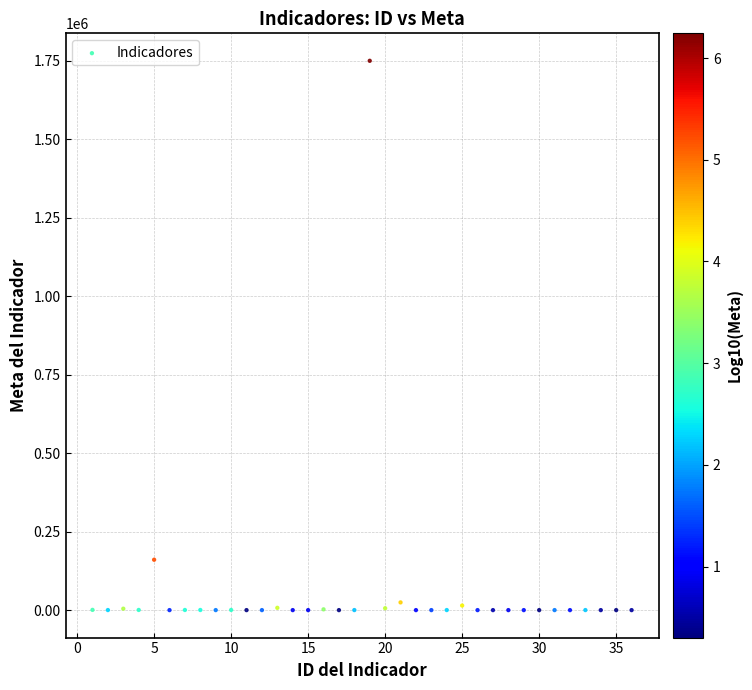

What Y value in the scatter plot is closest to 875000?

160500.0